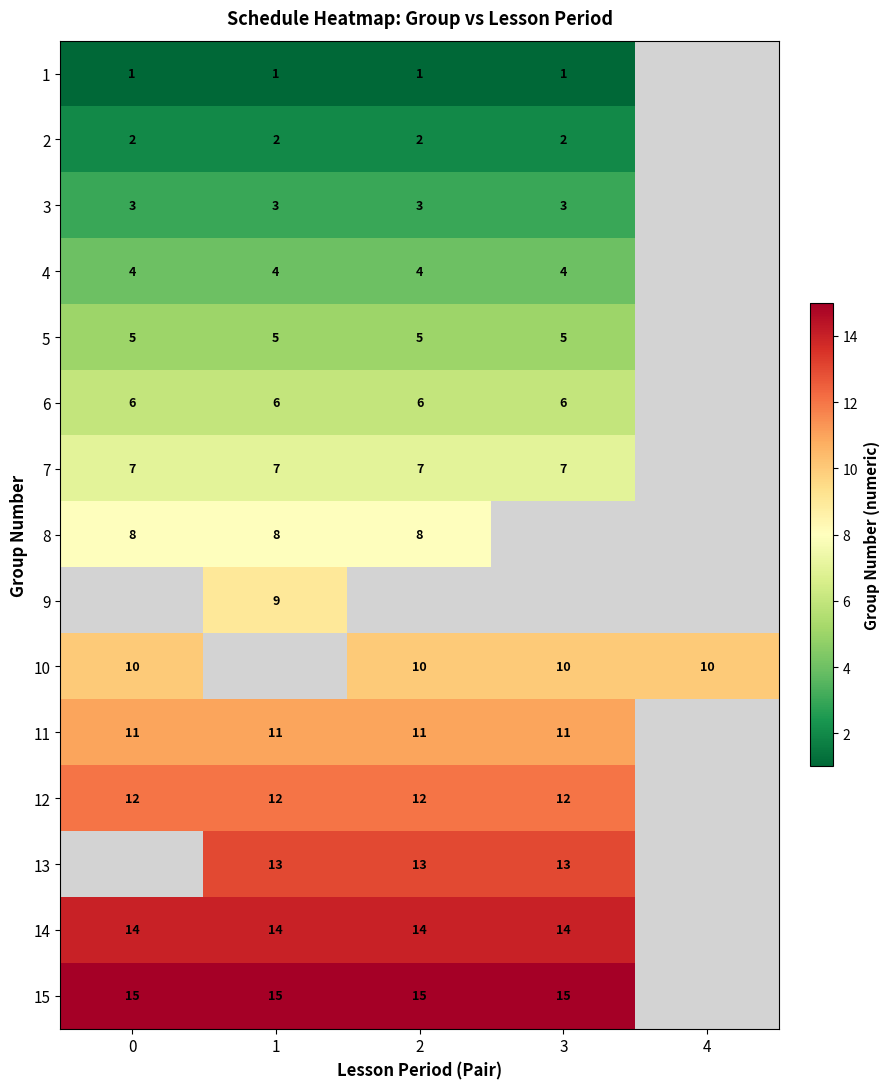

Is it true that 11 equals 11 at 2?

True